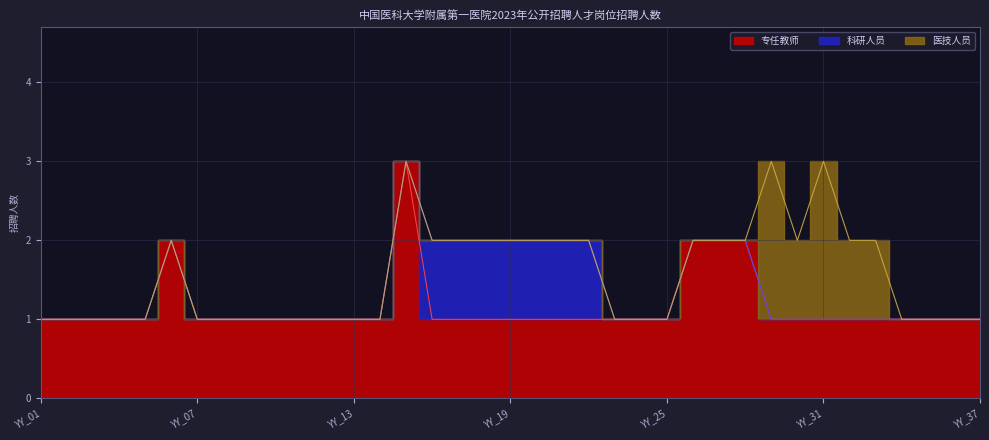

Between YY_30 and YY_01, which is larger?

YY_30